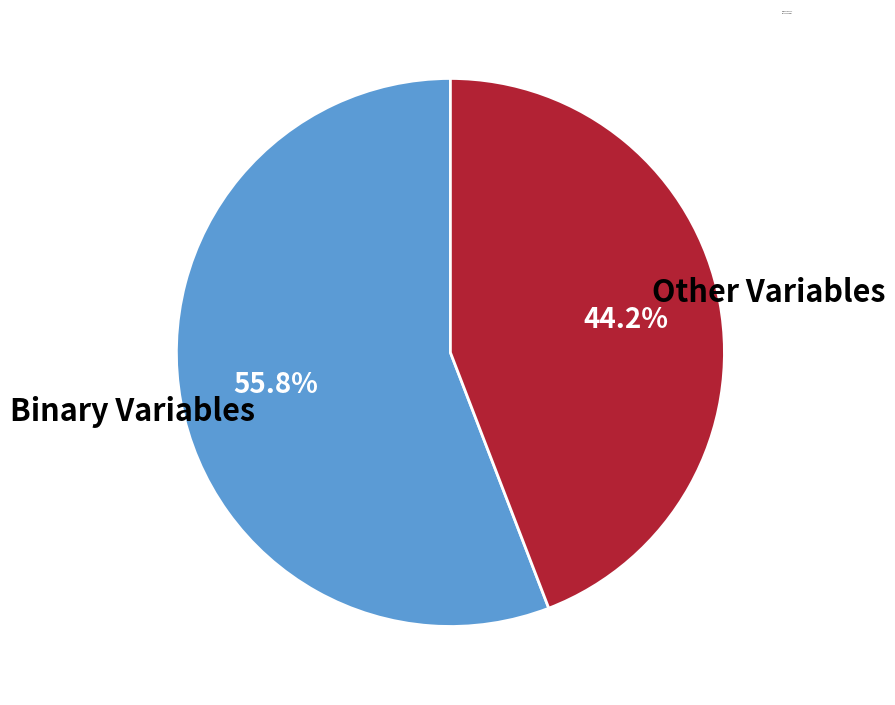

Which has a higher value, Binary Variables or Other Variables?

Binary Variables